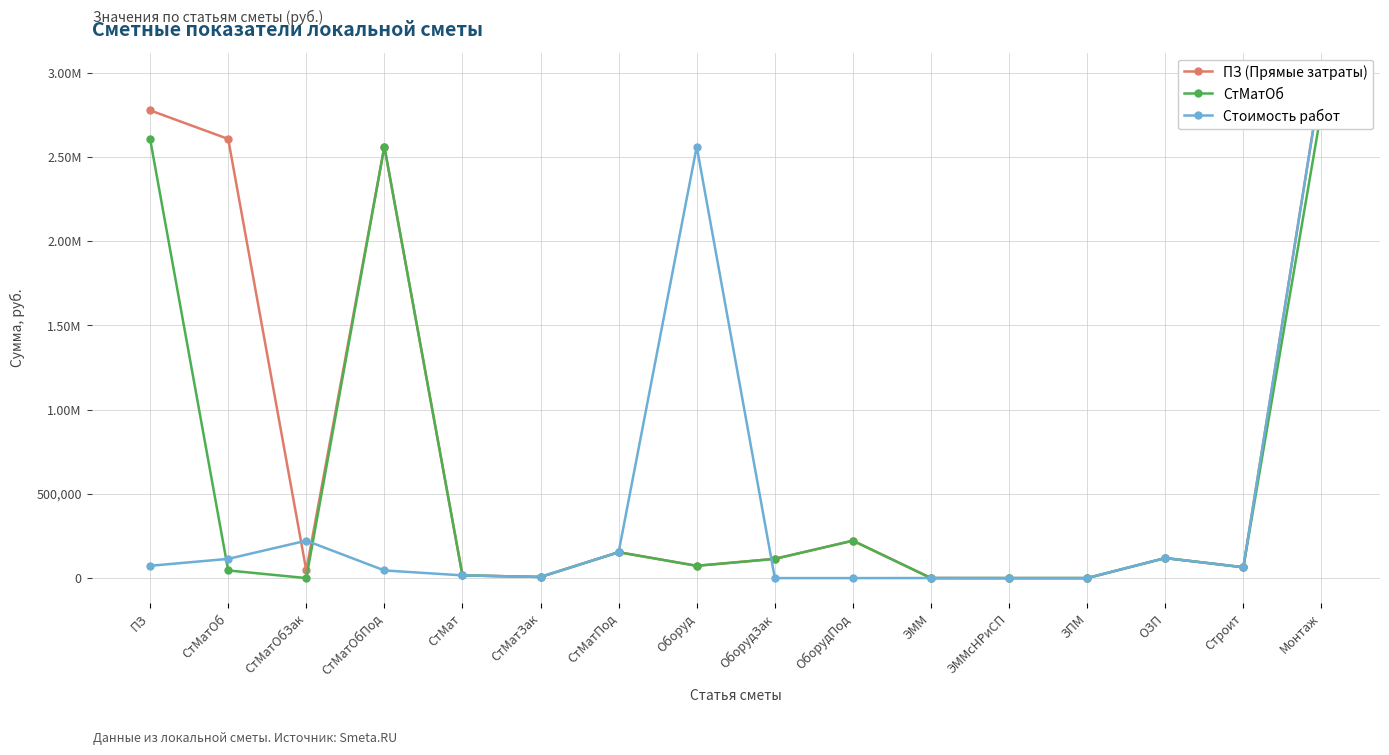

How many values in Стоимость работ are above zero?

12